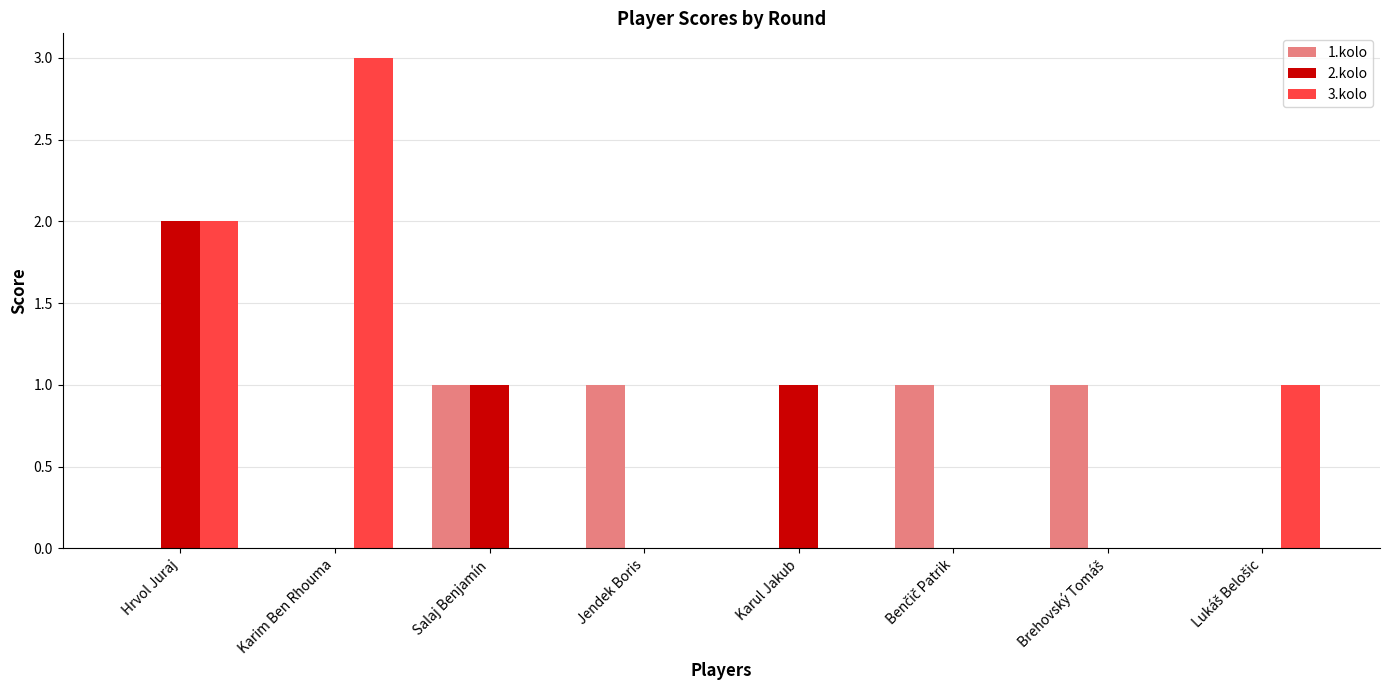

The 1.kolo series shows 0 at Karim Ben Rhouma. True or false?

True